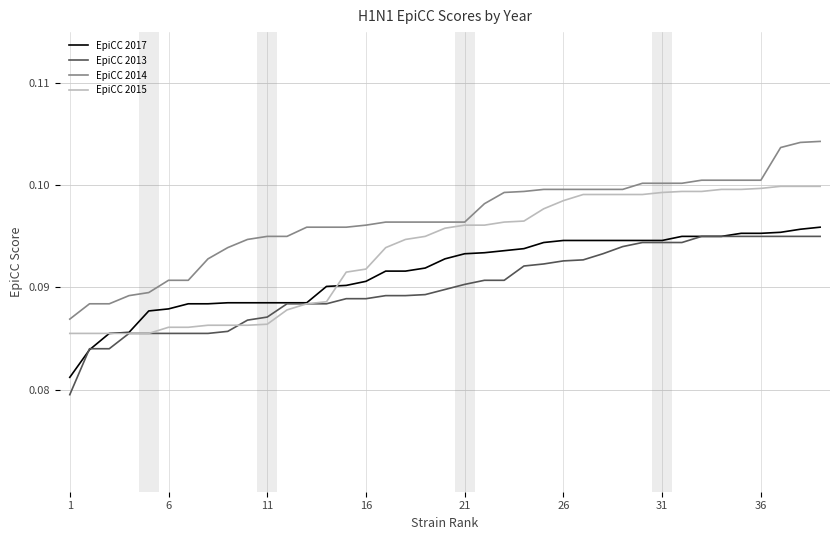

Rank the series by their average value, from lowest to highest.

EpiCC 2013, EpiCC 2017, EpiCC 2015, EpiCC 2014